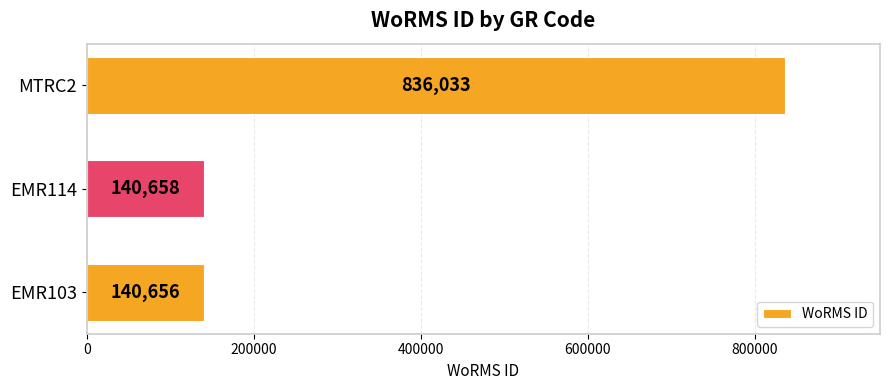

Approximately how many times larger is the value at EMR103 compared to EMR114?

1.0